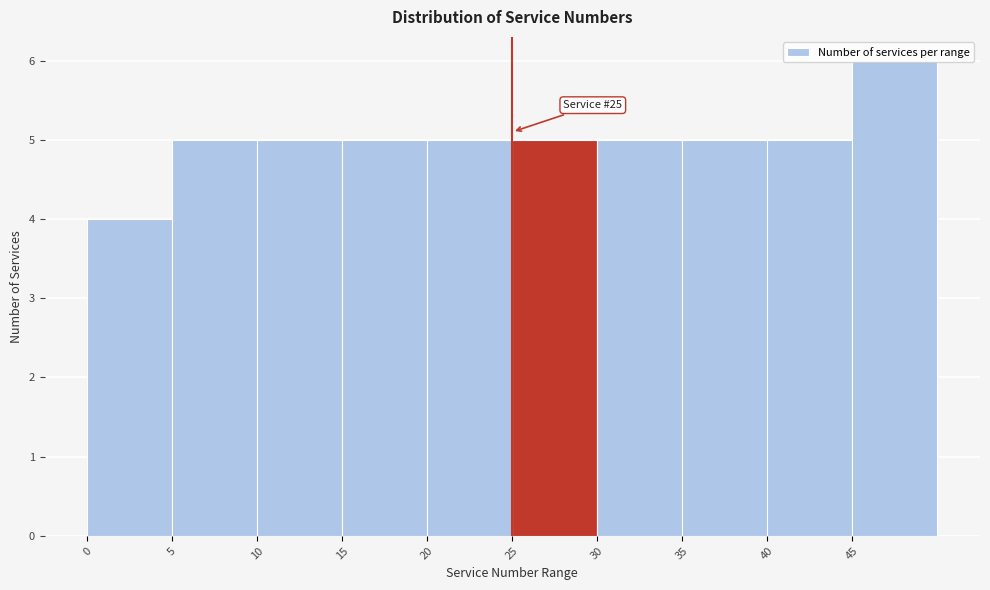

Over which range of the x-axis is the bar tallest?

45 to 50